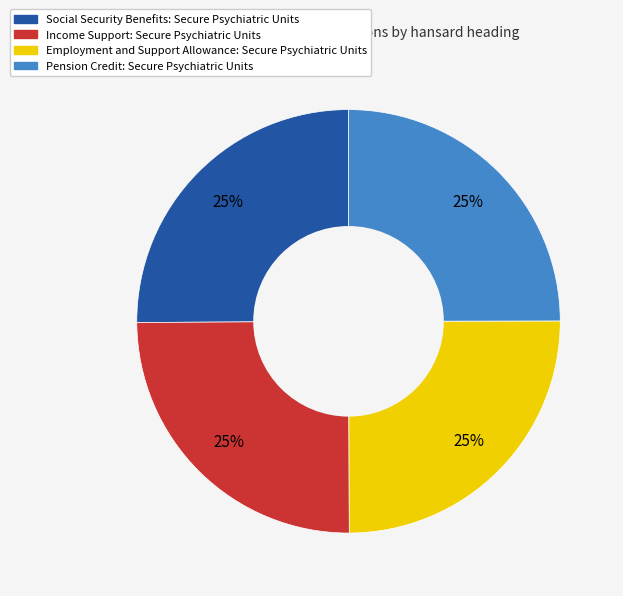

To the nearest percent, what portion does Social Security Benefits: Secure Psychiatric Units represent?

25%